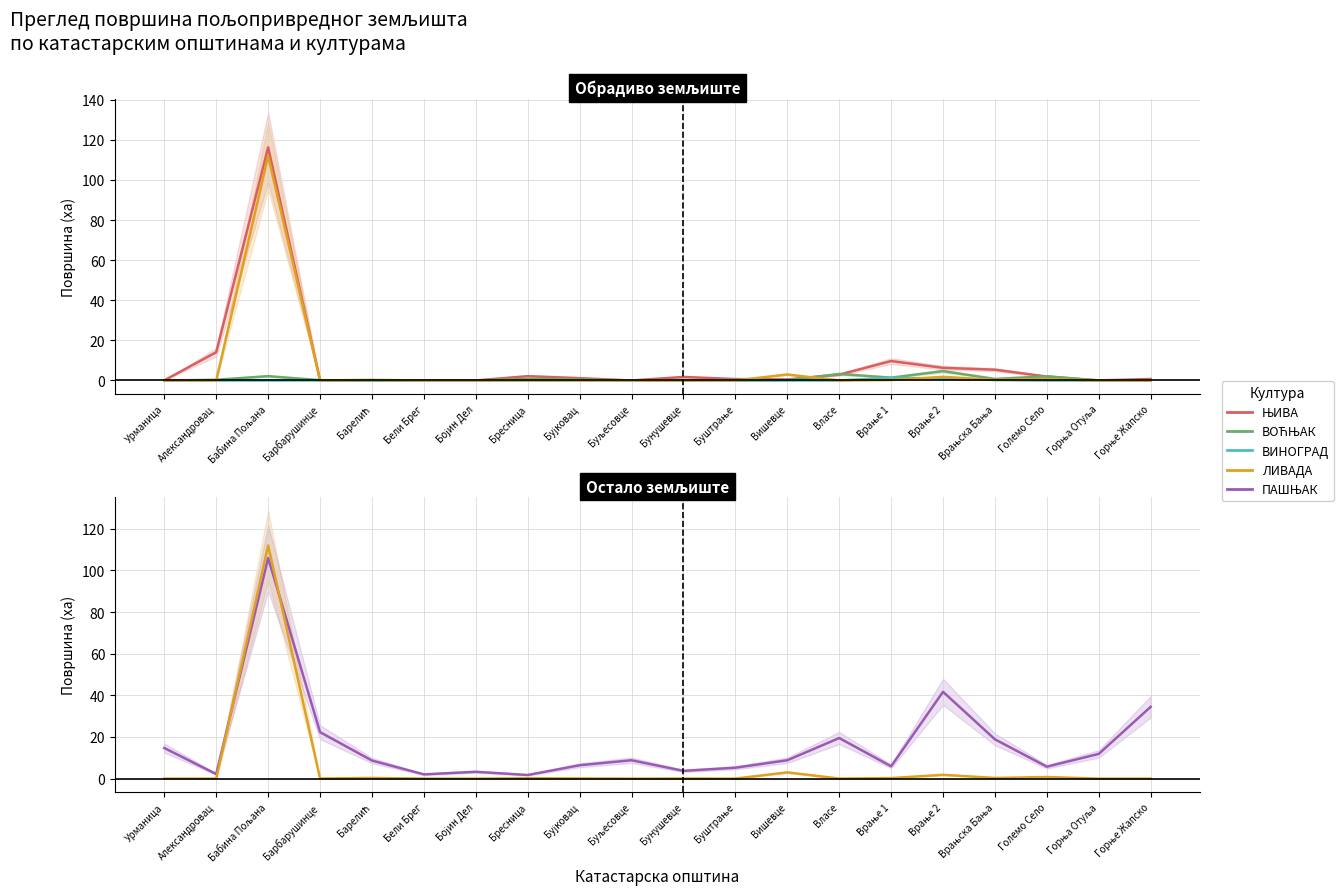

How many interior local valleys does the ПАШЊАК series have?

6